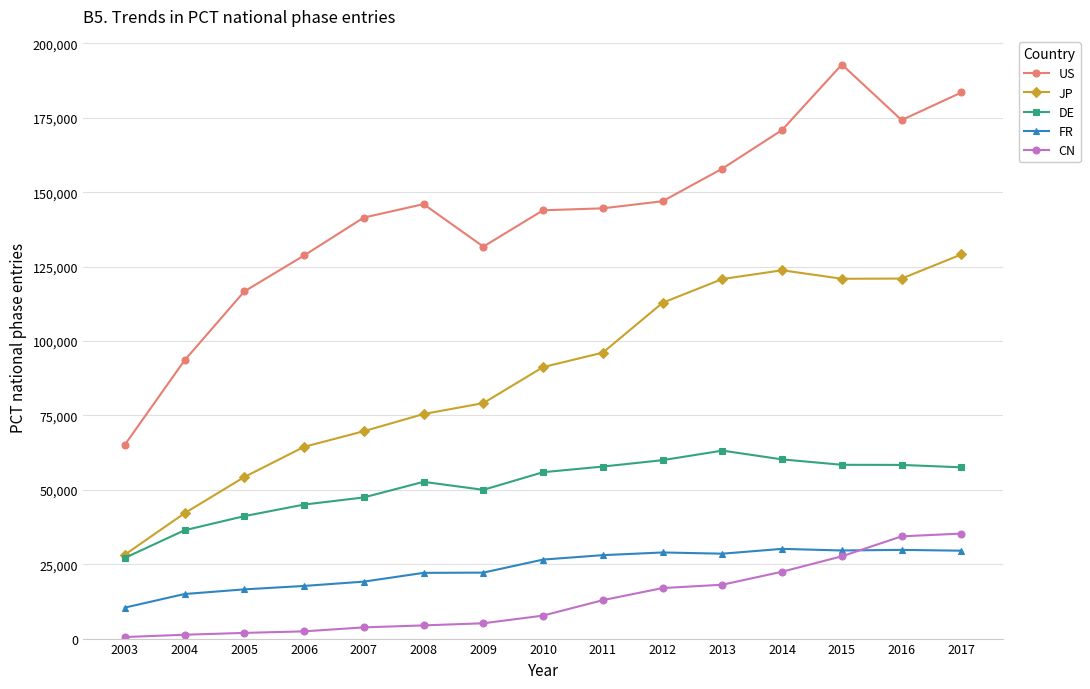

True or false: FR has a value of 45552 at 2014.

False